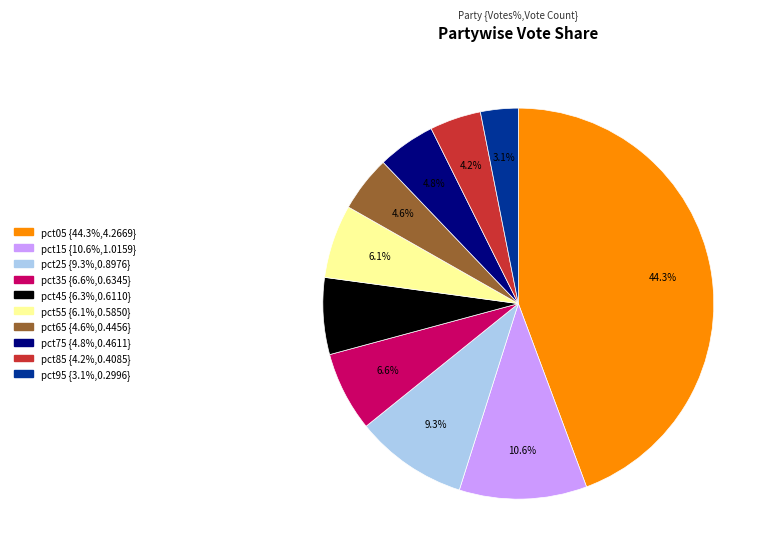

The pct45 slice represents 18% of the pie. True or false?

False